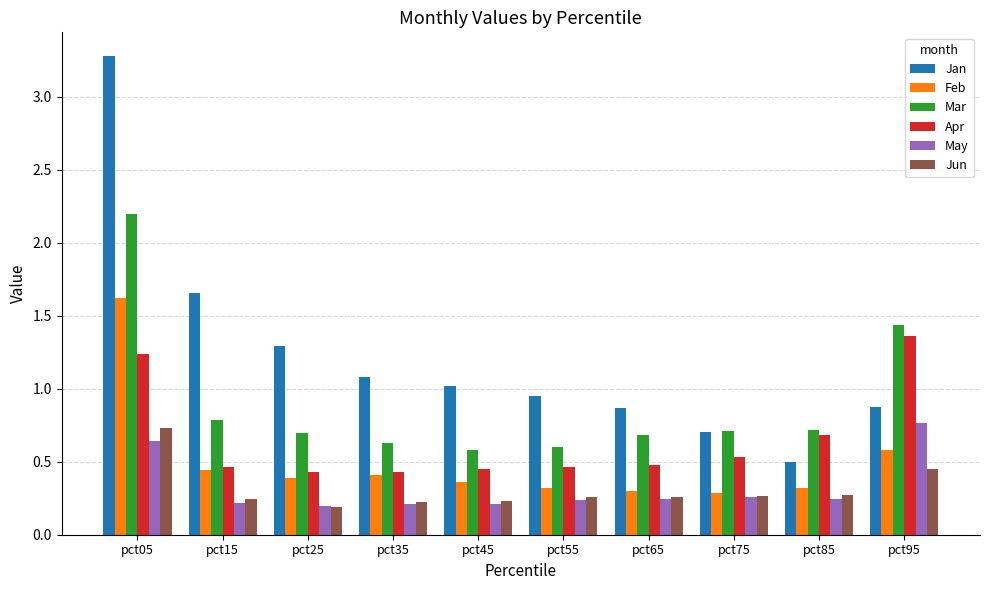

Which series has the largest range (max minus min)?

Jan